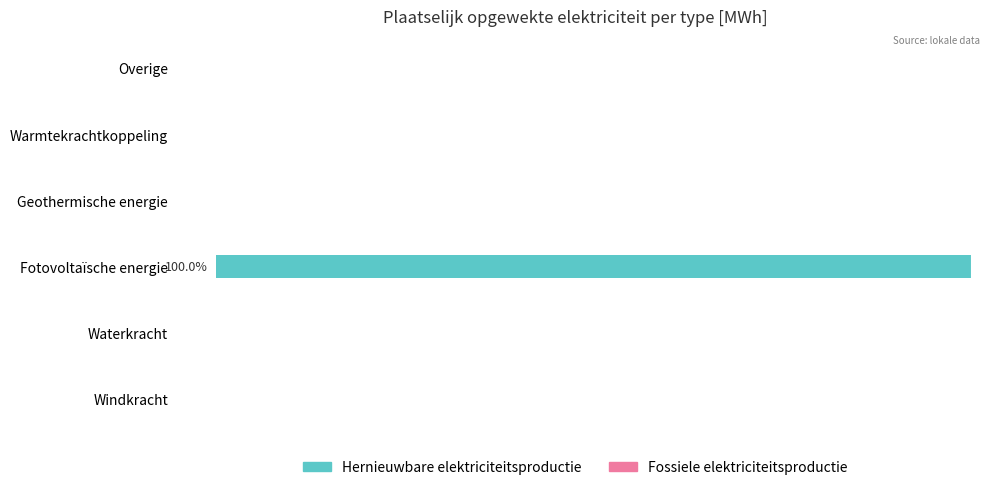

Are the bars grouped side by side (vs. stacked)?

No